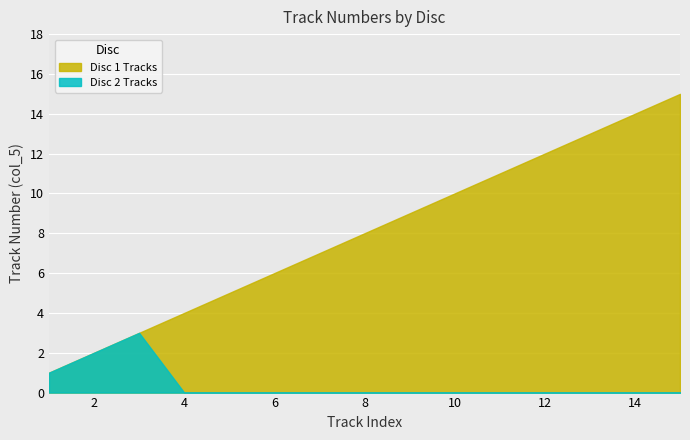

How many Disc 2 Tracks values are between 0 and 1?

13